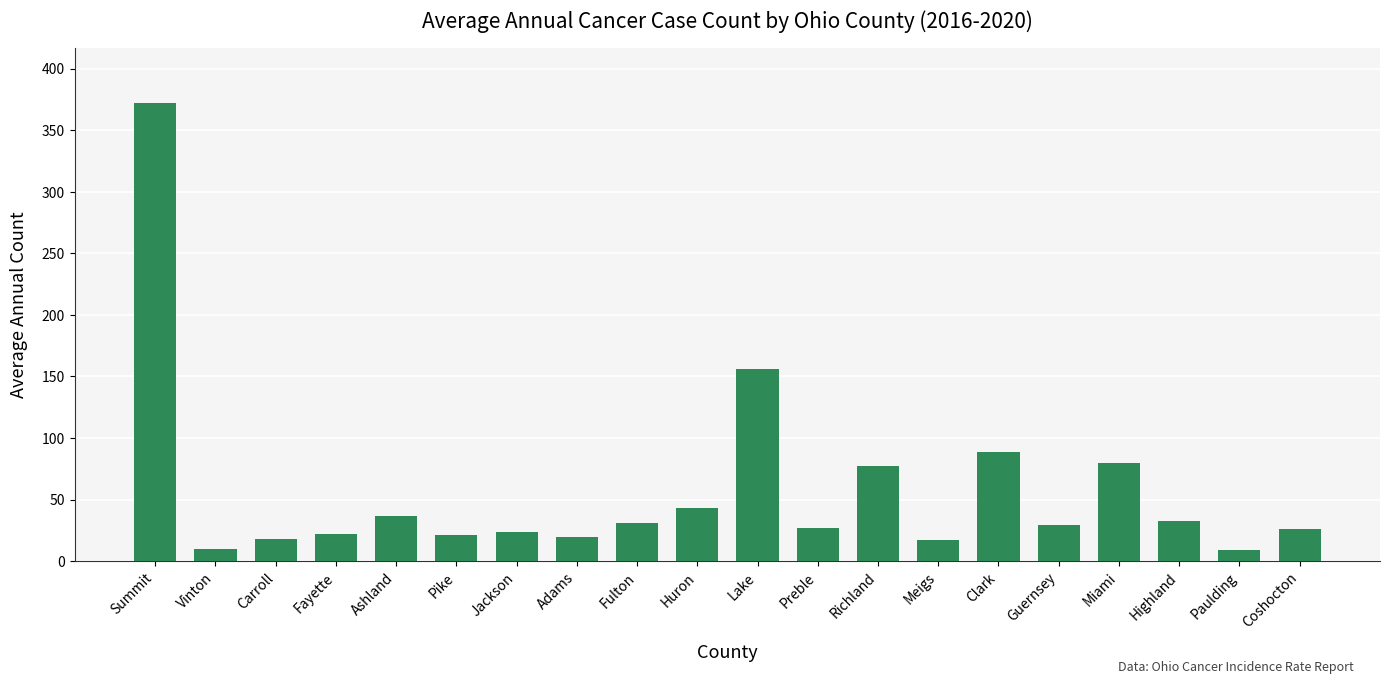

What is the change in value from Ashland to Jackson?

-13